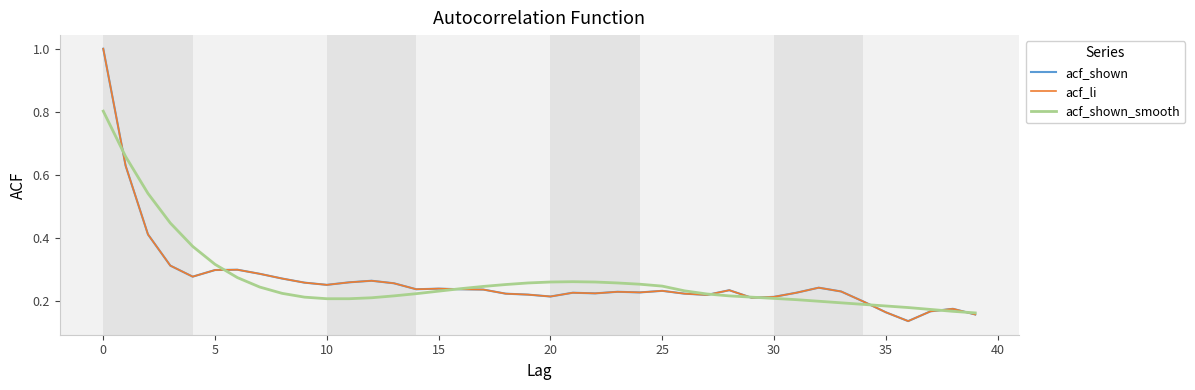

True or false: acf_li has more than 0 interior local peaks.

True